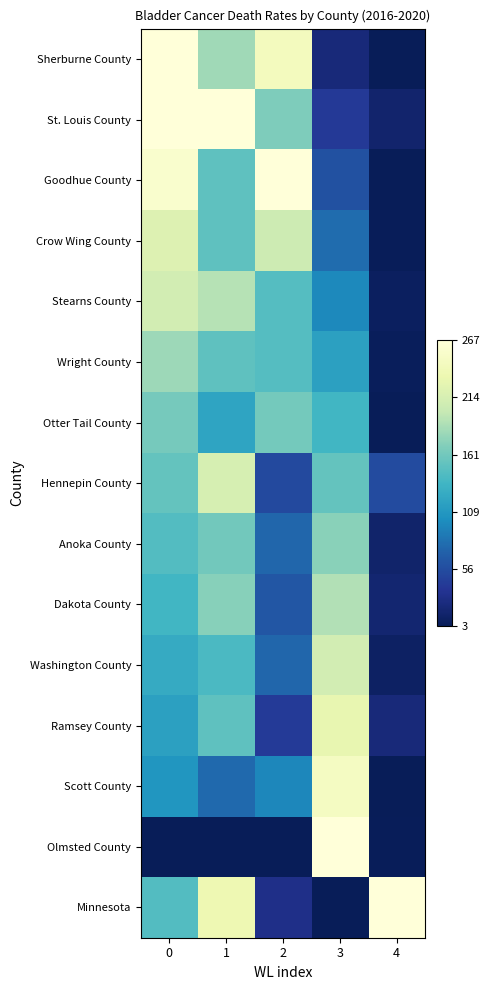

How many data points does each series have?

5